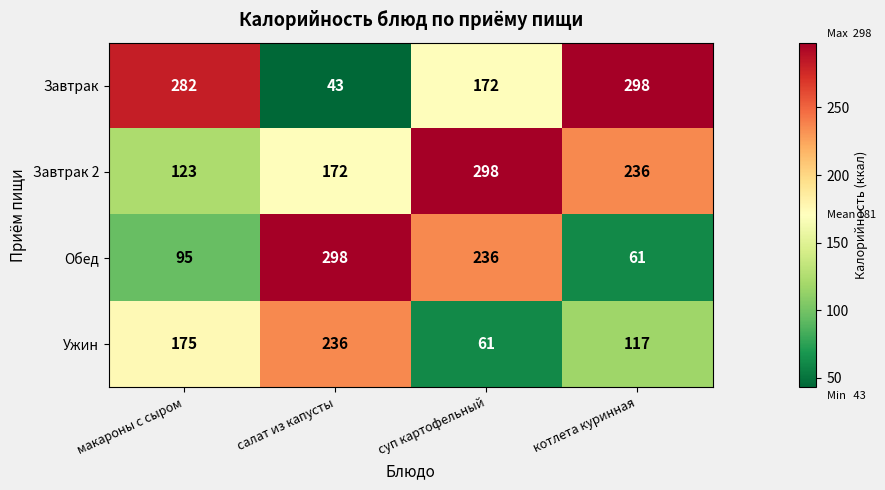

At how many categories does at least one series exceed 186?

4